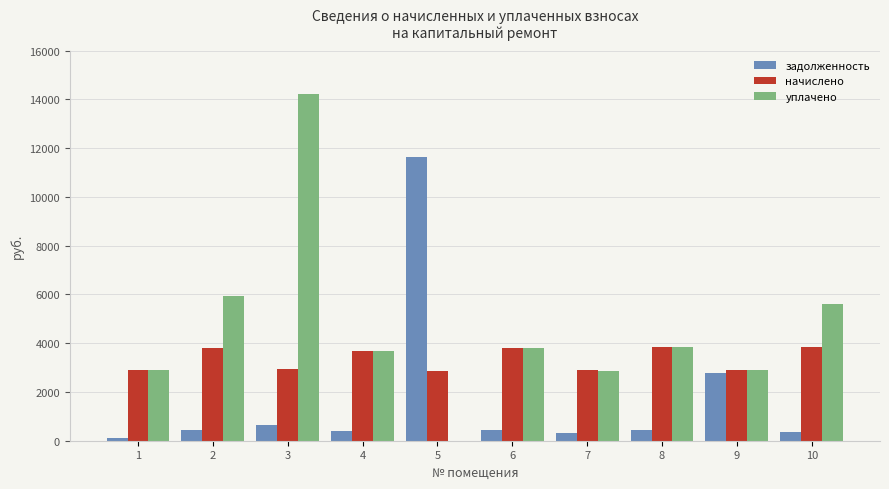

Which series has the largest total across all categories?

уплачено